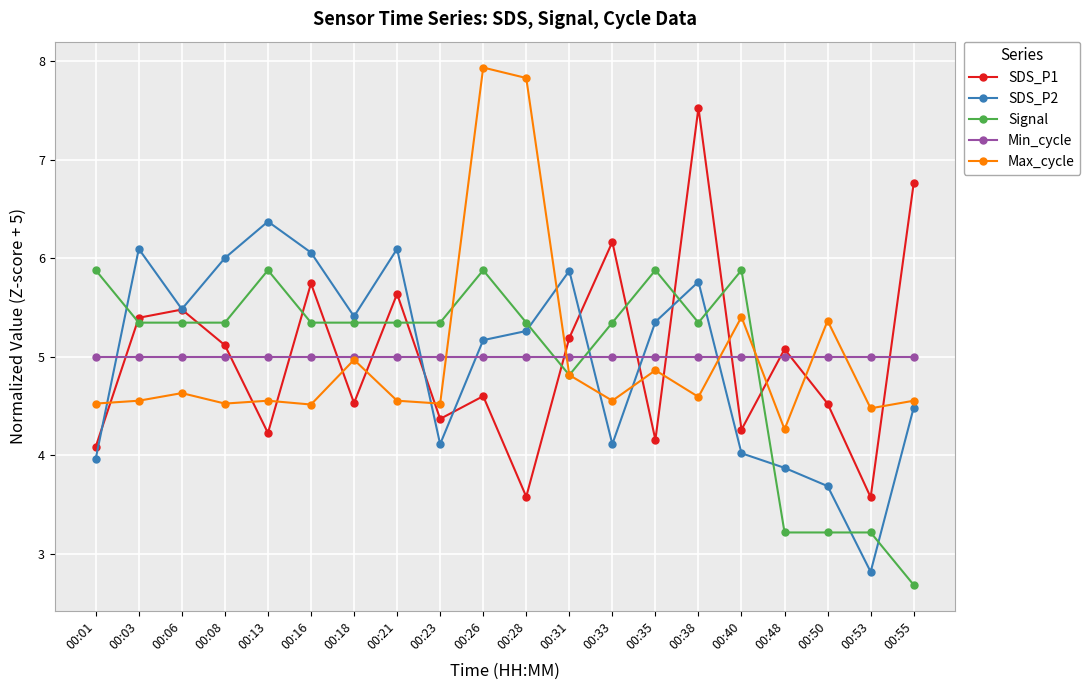

True or false: Min_cycle has a value of 5.0 at 00:13.

True